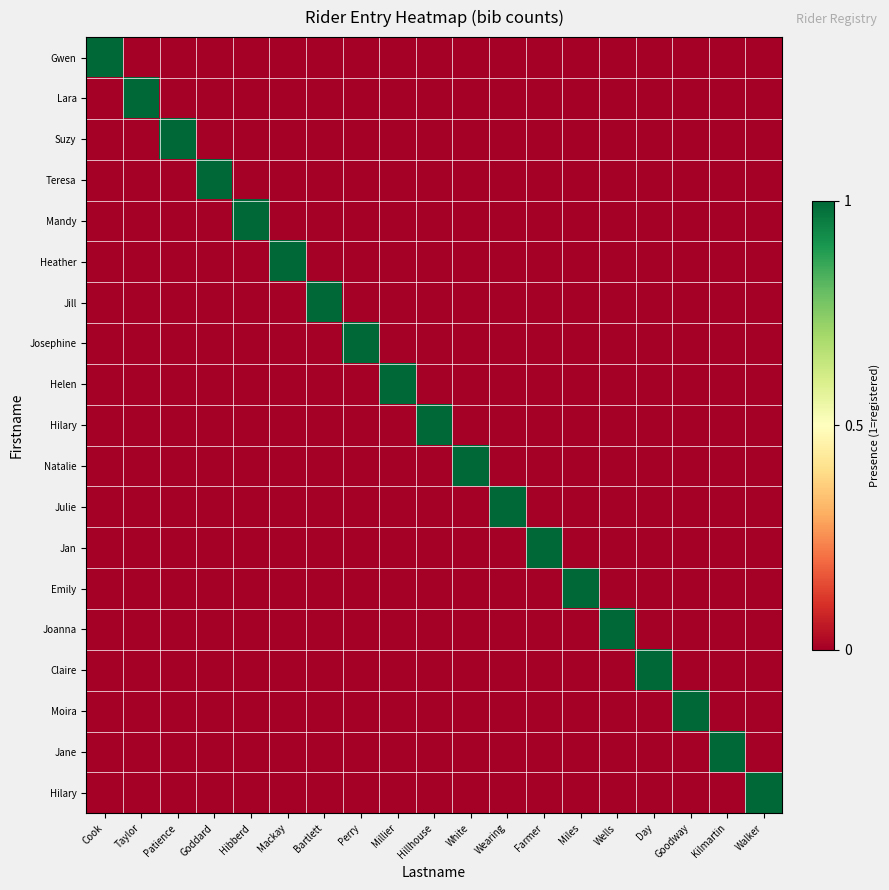

At which category is the sum across all series the highest?

Cook